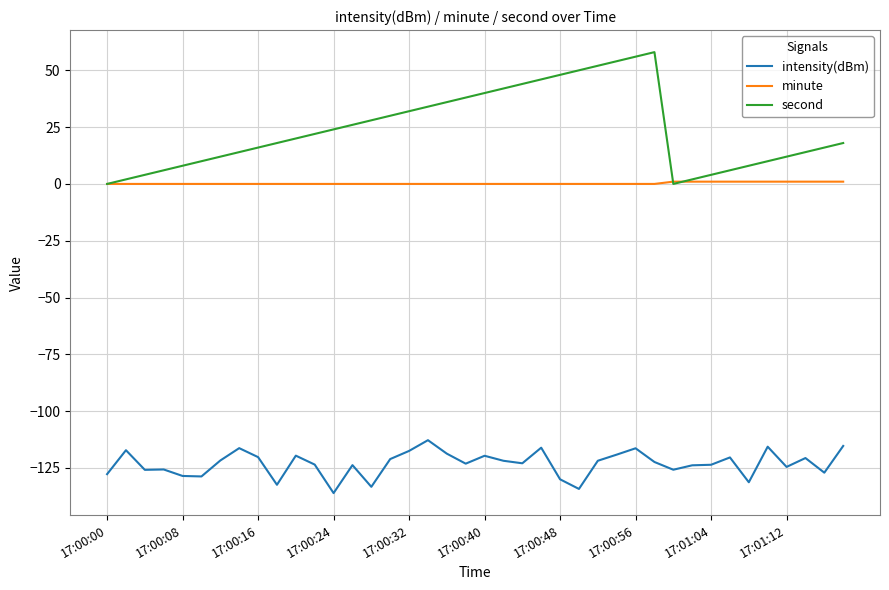

True or false: intensity(dBm) and second intersect in this chart.

False